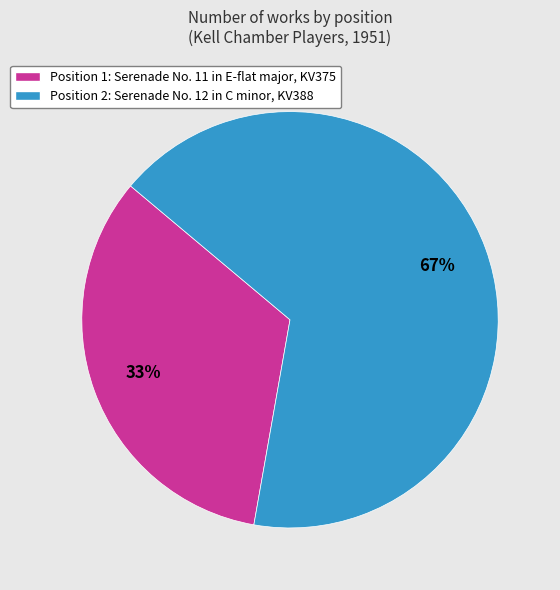

To the nearest percent, what percentage of the pie is Position 1: Serenade No. 11 in E-flat major, KV375?

33%